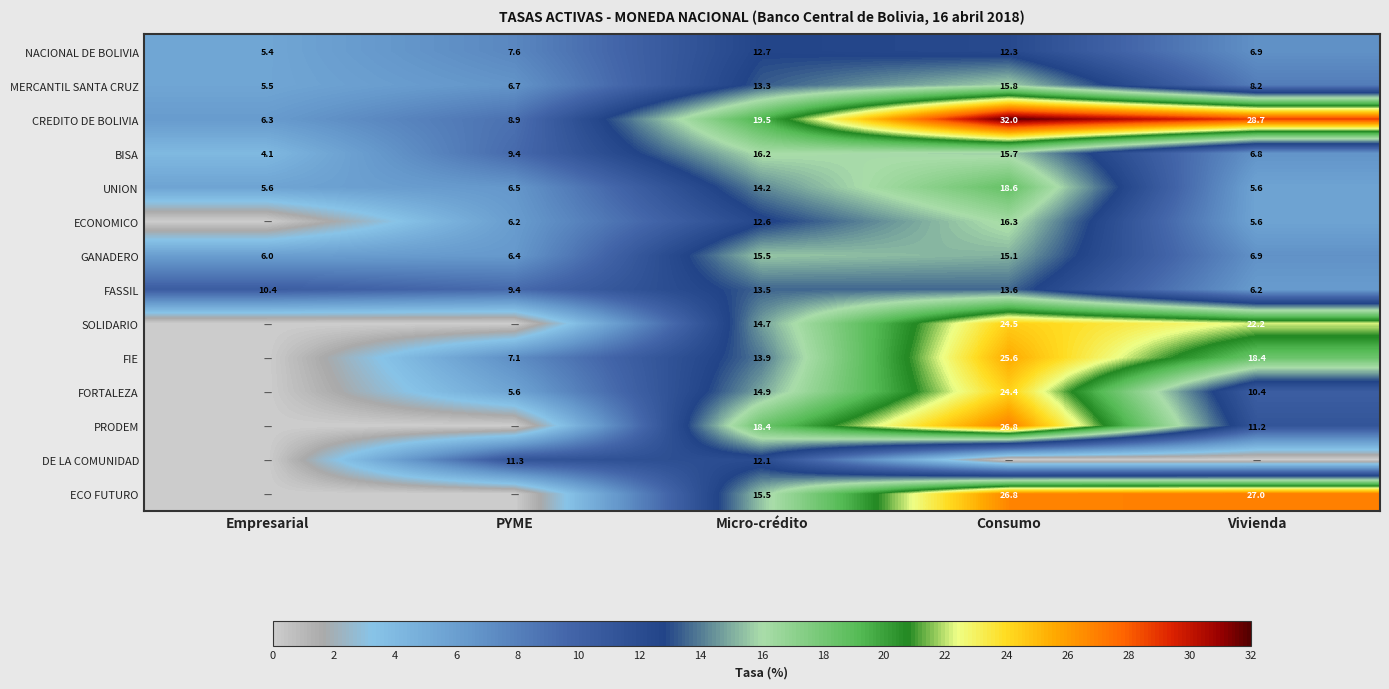

The value of FASSIL at PYME is 9.4. True or false?

True